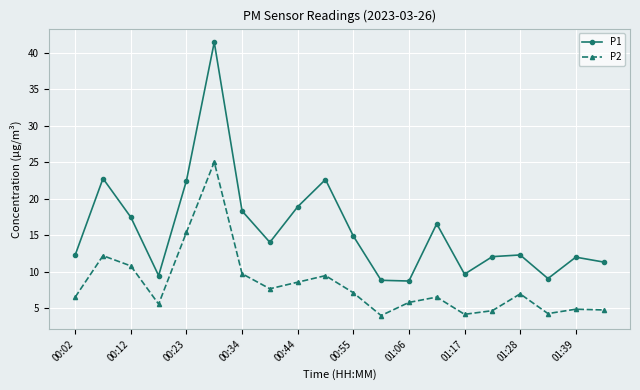

What is the value of the P1 point at the 7th from the left?

18.3